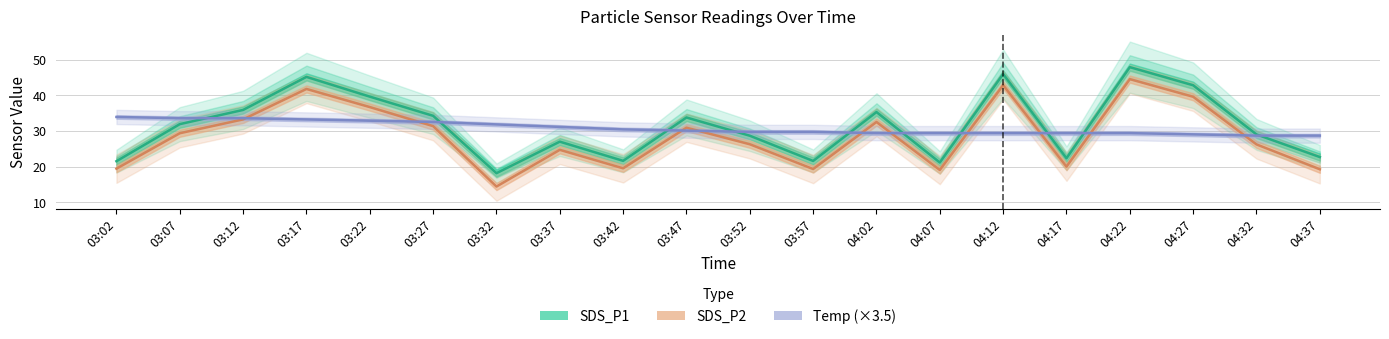

What position from the left is 03:32?

7